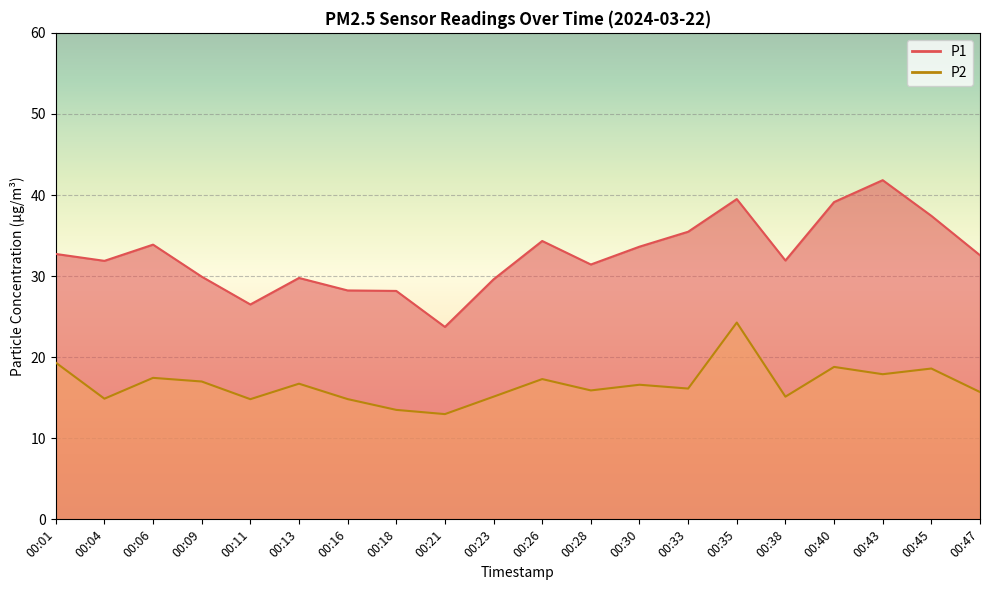

What is the difference between the maximum and minimum values in the P2 series?

11.3